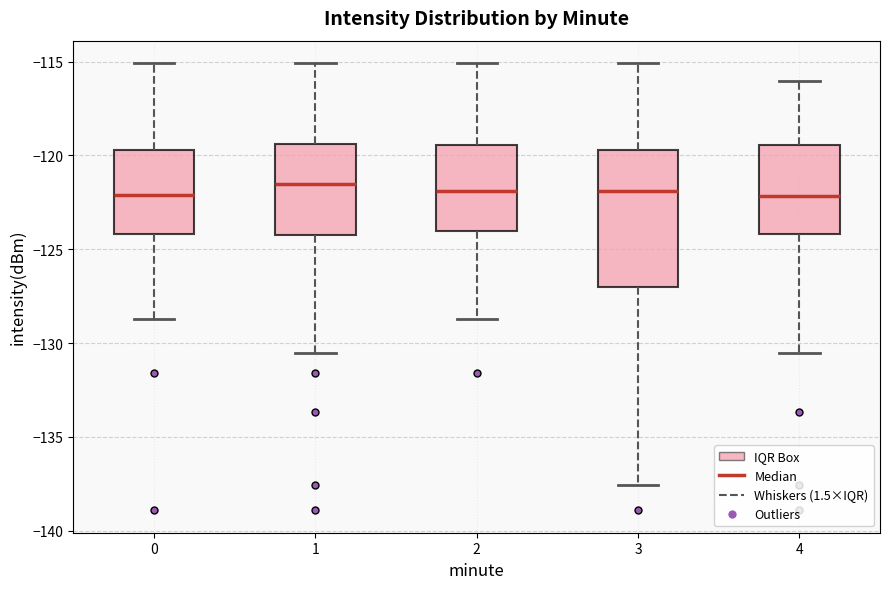

Which box is the tallest, from its lower edge to its upper edge?

3